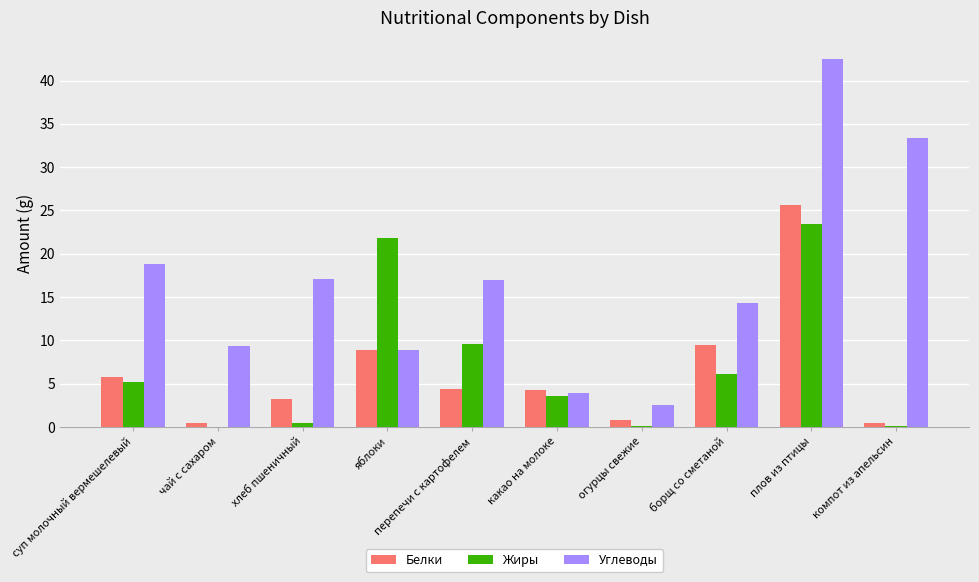

True or false: Углеводы has a value of 18.8 at суп молочный вермешелевый.

True